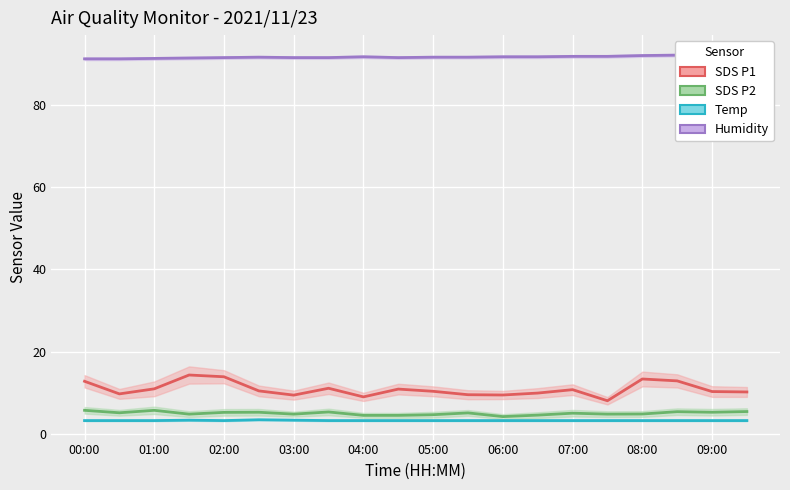

What is the total value across all series at 13?

109.4